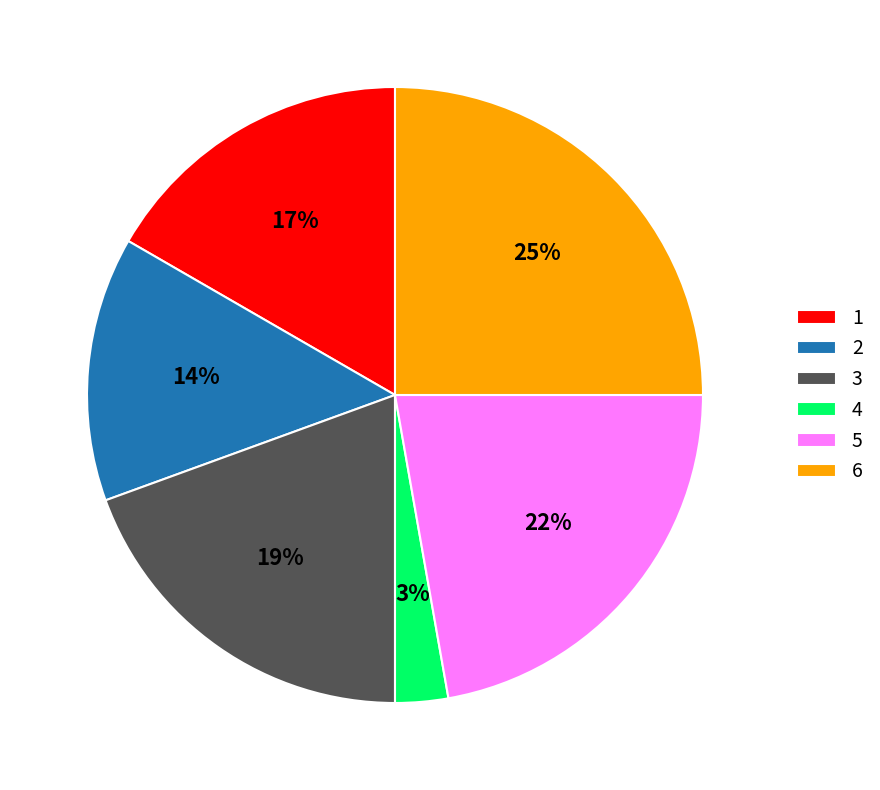

What is the ratio of the value at 6 to the value at 2?

1.8